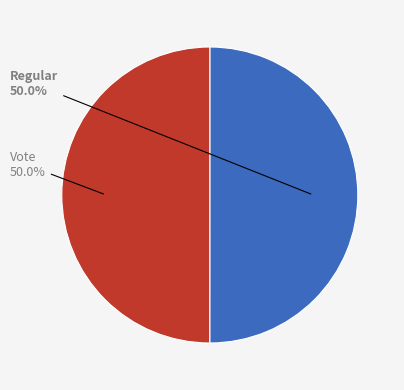

How many segments does this pie chart have?

2